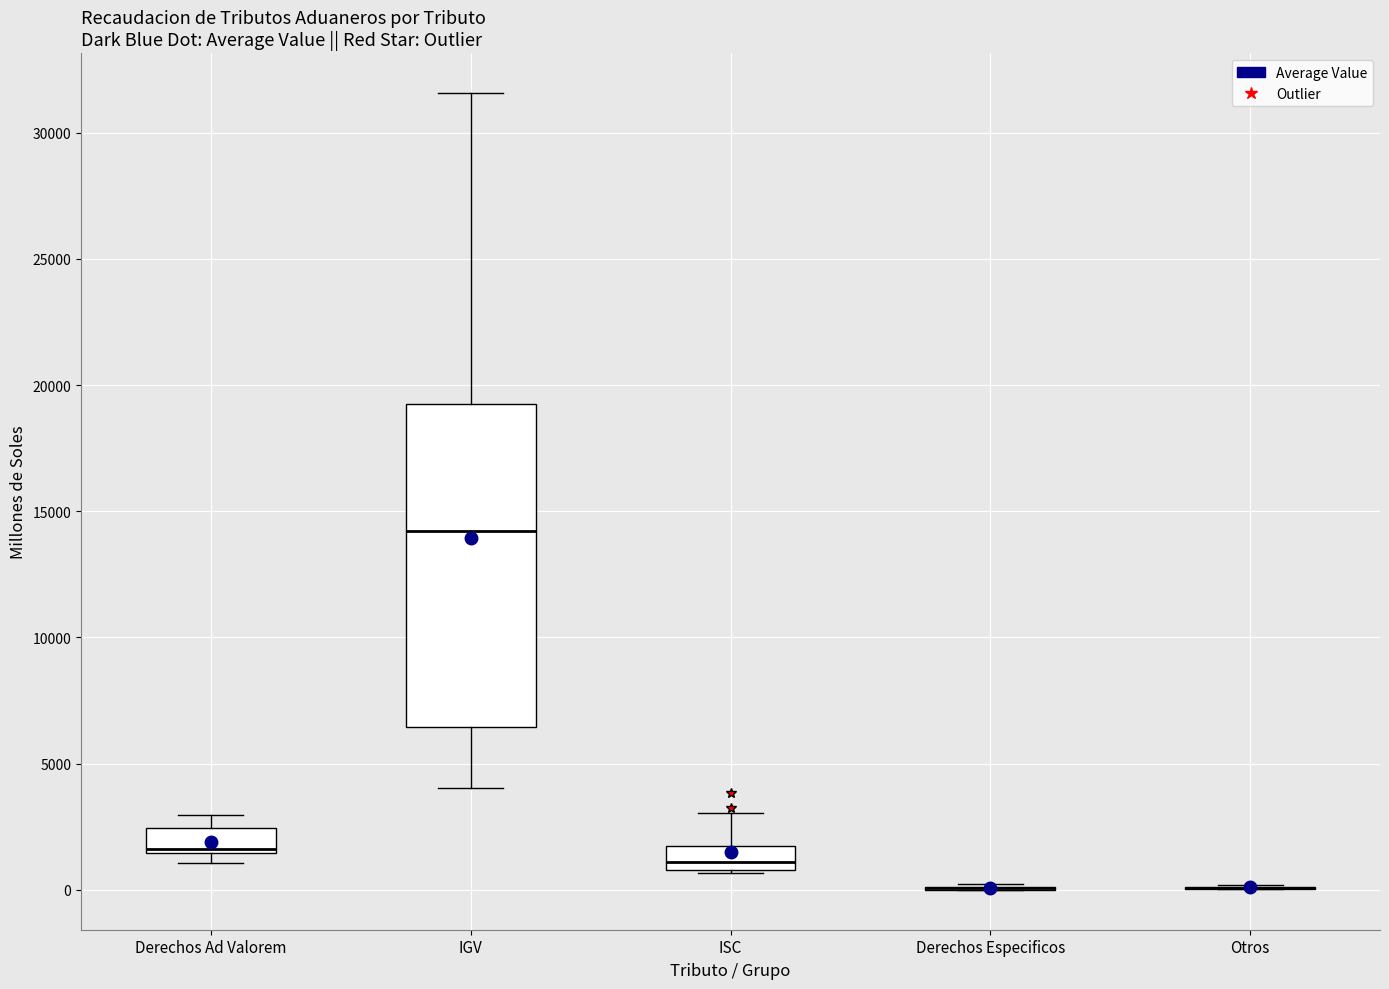

Where does the lower whisker of the box for IGV end on the y-axis? The values are not printed on the chart, so give them approximately, as read against the axis.

4000